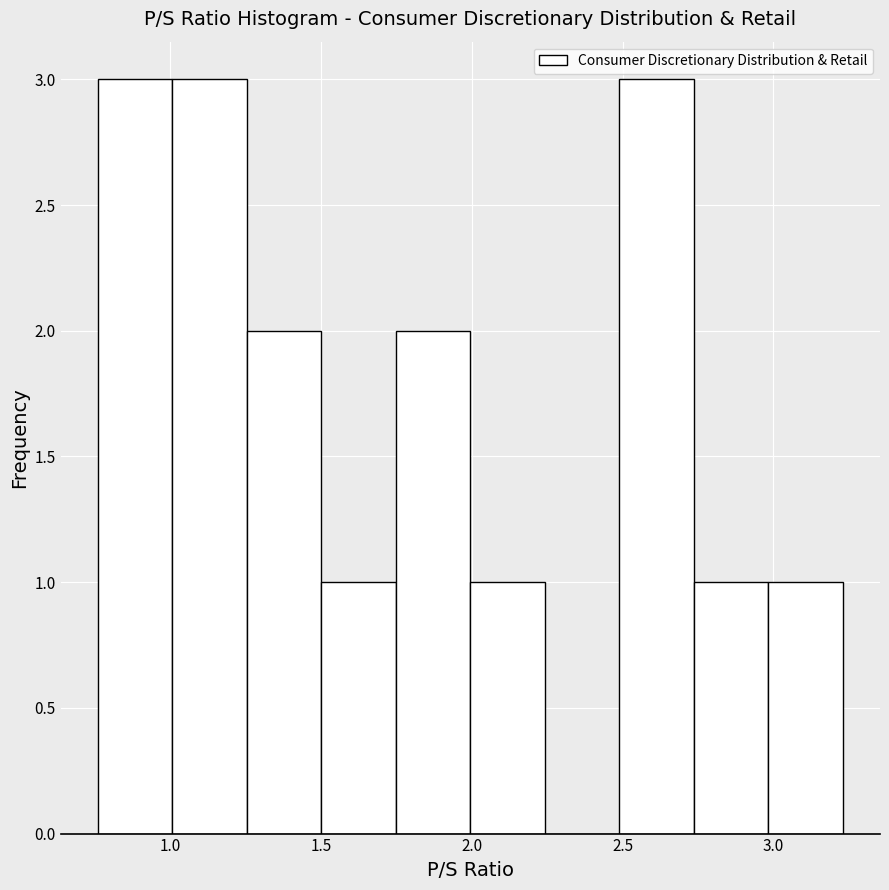

Reading left to right, list every bar in this chart as the range it spans on the x-axis followed by its height. Neither the bar edges nor the heights are printed on the chart, so give them approximately, as read against the axes.

0.75 to 1.00: 3
1.00 to 1.25: 3
1.25 to 1.50: 2
1.50 to 1.75: 1
1.75 to 2.00: 2
2.00 to 2.25: 1
2.25 to 2.50: 0
2.50 to 2.75: 3
2.75 to 3.00: 1
3.00 to 3.25: 1